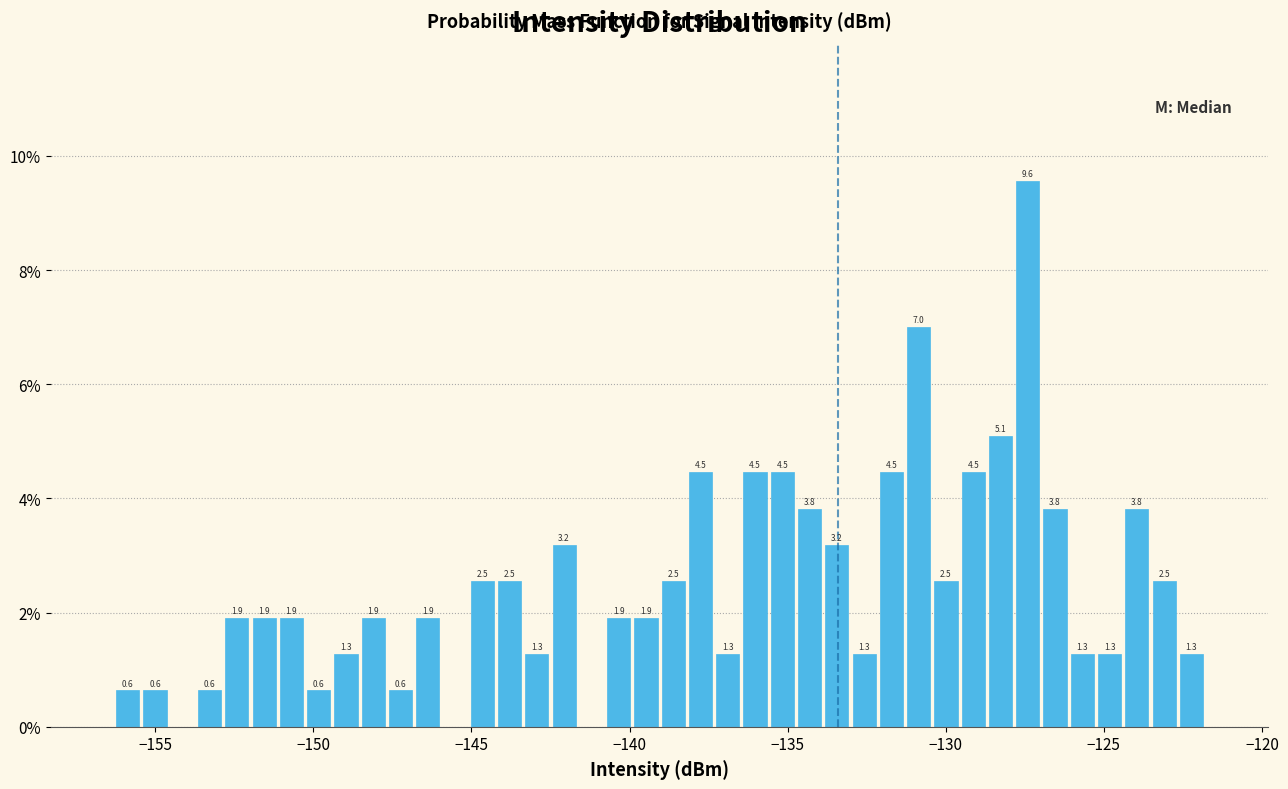

Around what value on the x-axis is the tallest bar? Give the approximate position of its centre, as read against the axis.

-127.5